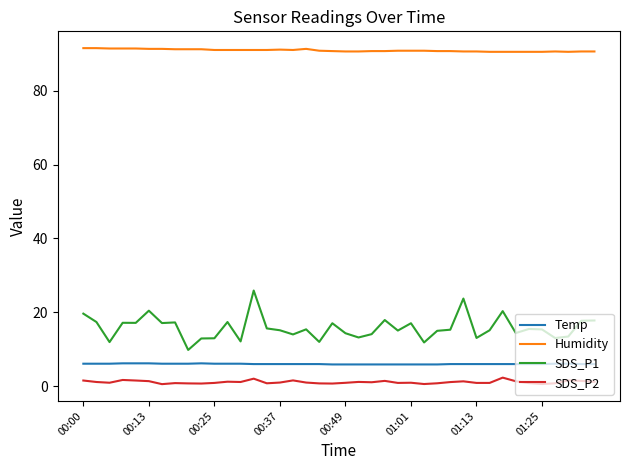

Which series has the largest total across all categories?

Humidity